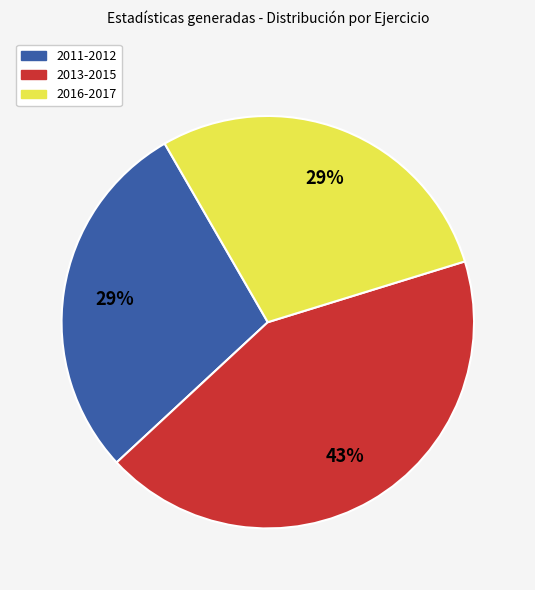

Is there any slice that represents more than half of the pie?

No